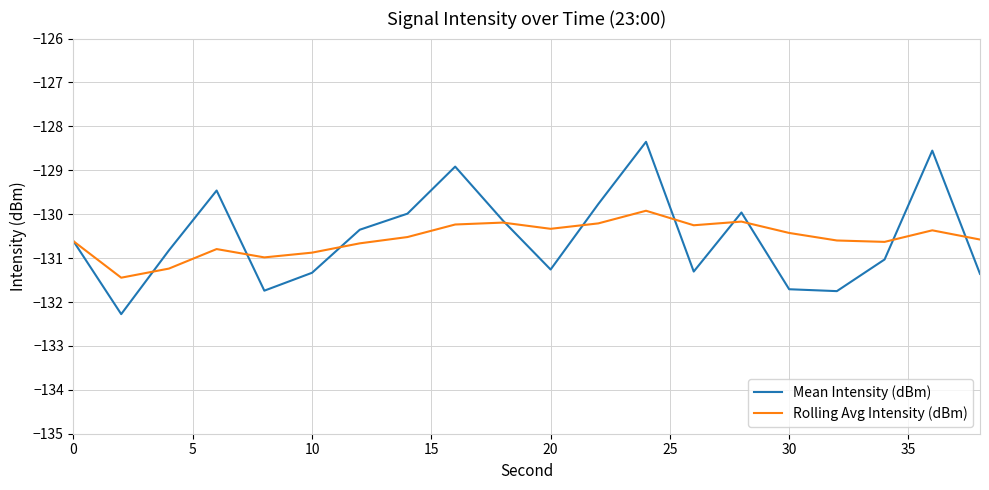

What is the maximum value shown in the chart?

-128.4